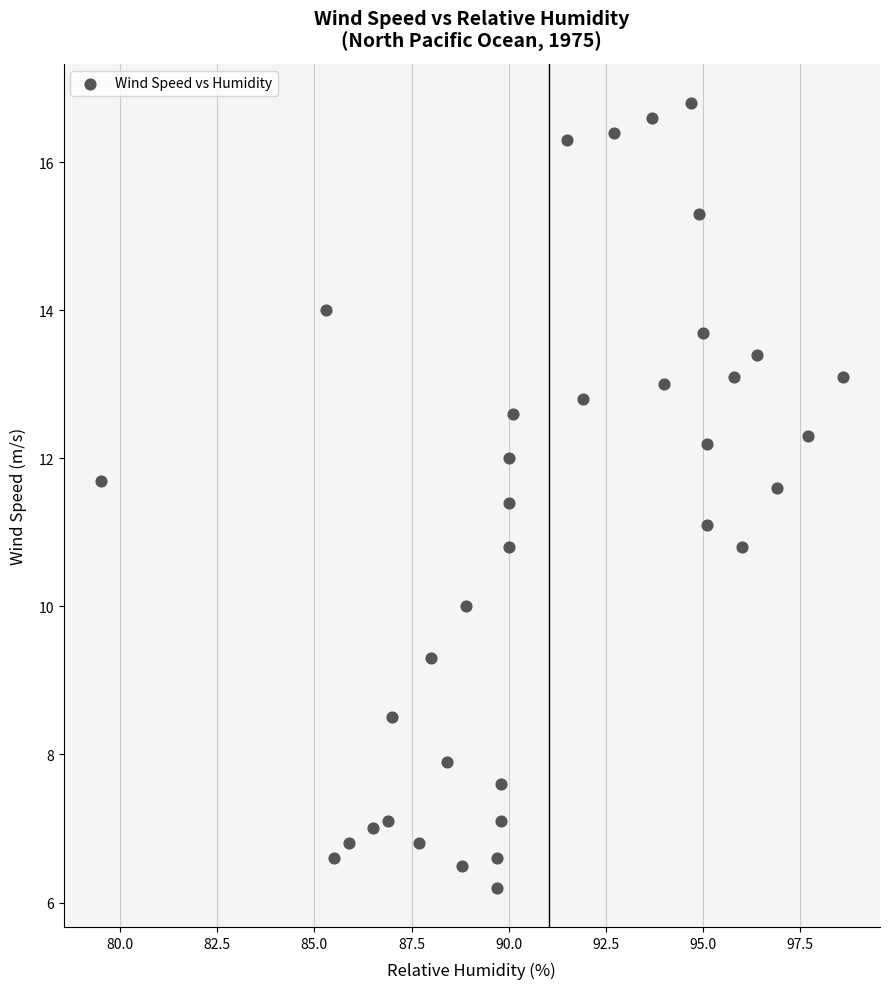

What is the range of Y values (max minus min)?

10.6